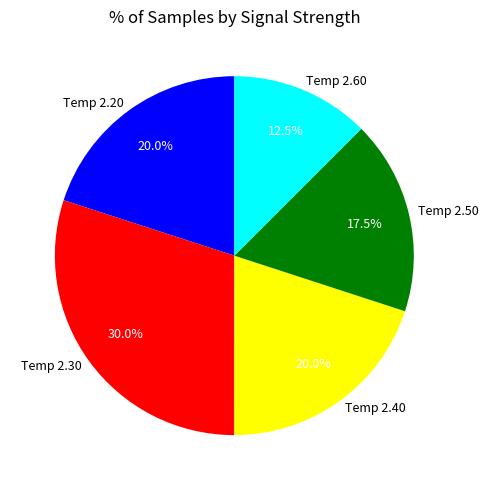

Combined, what portion of the pie is Temp 2.40 and Temp 2.30?

50.0%